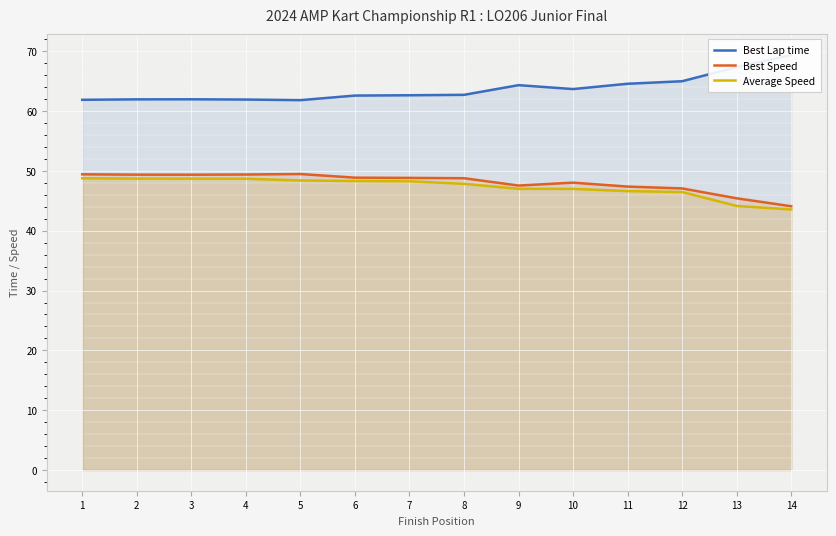

Which has a higher value, 14 or 6?

14